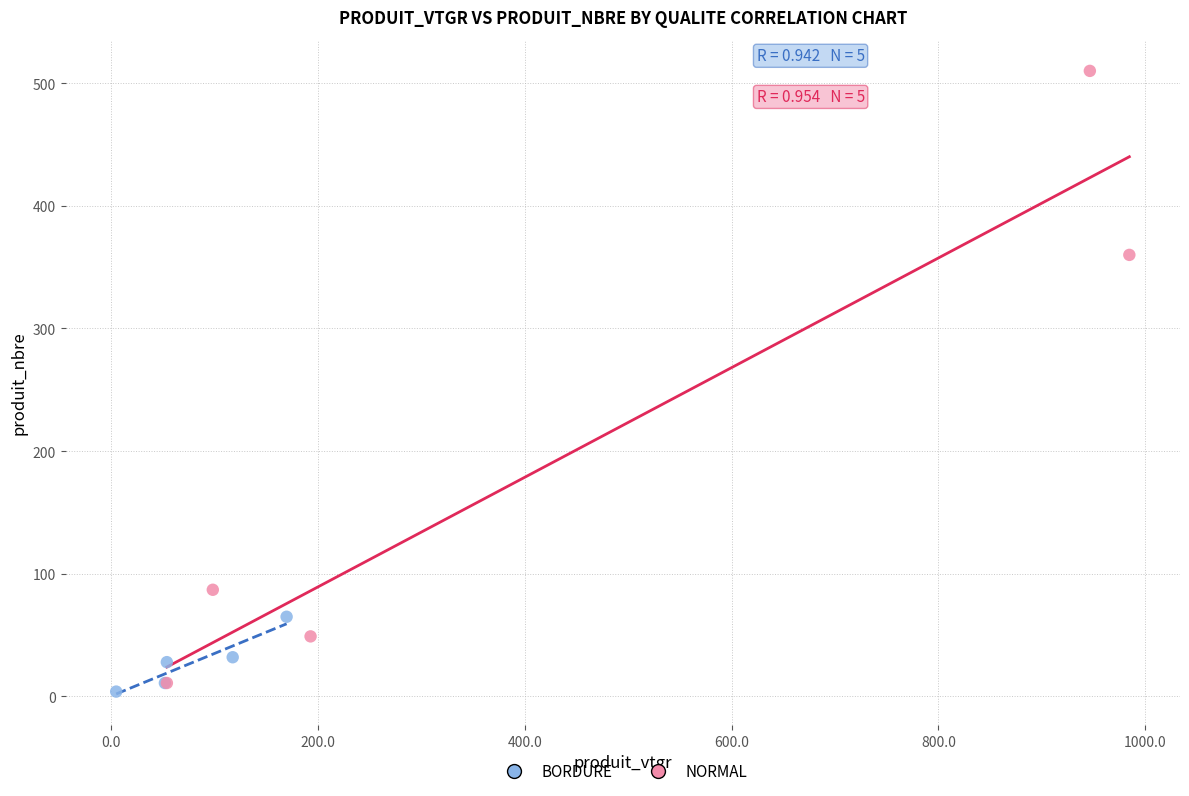

Which series contains the highest Y value?

NORMAL